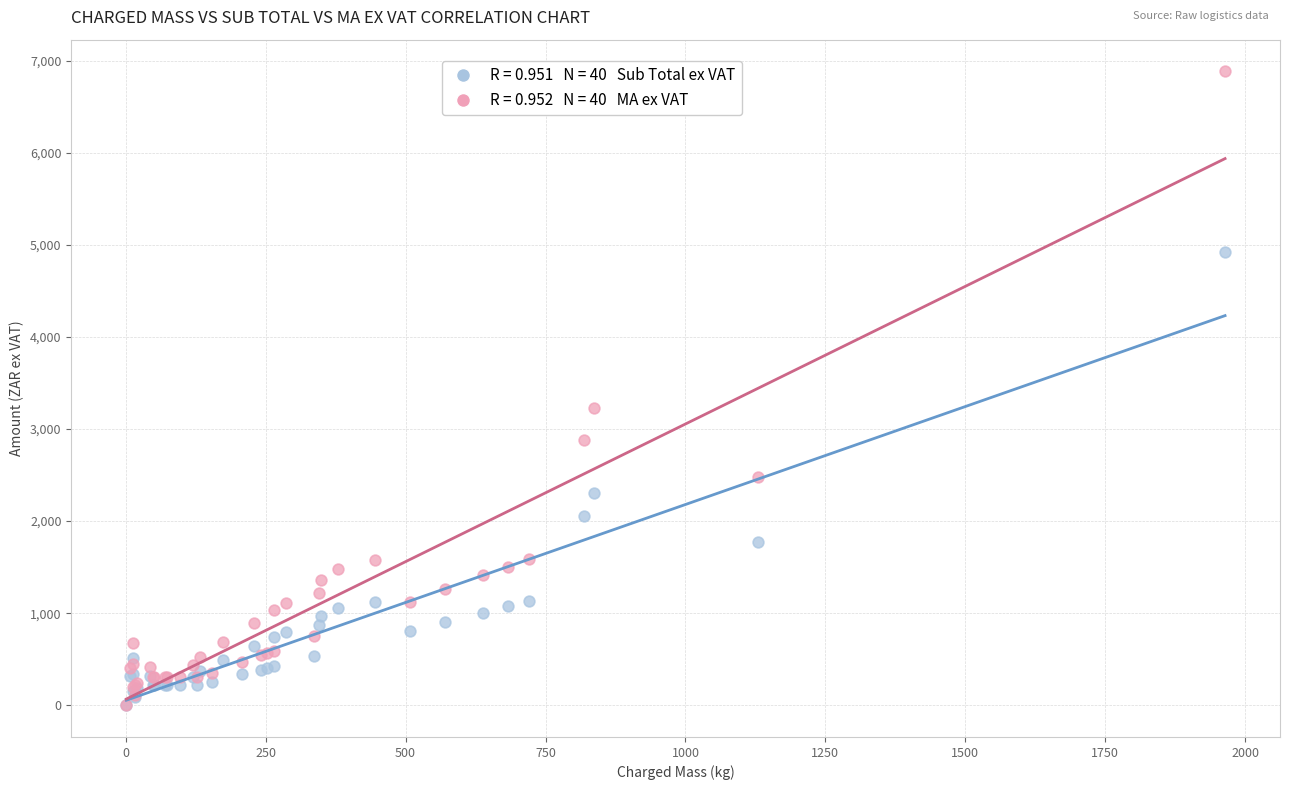

Across all series, what Y value is closest to 3441?

3231.3